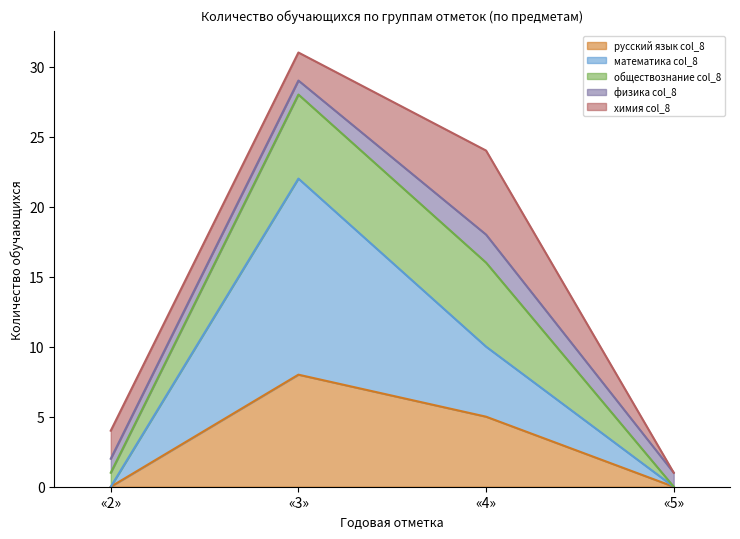

True or false: русский язык col_8 has a value of 0 at «5».

True